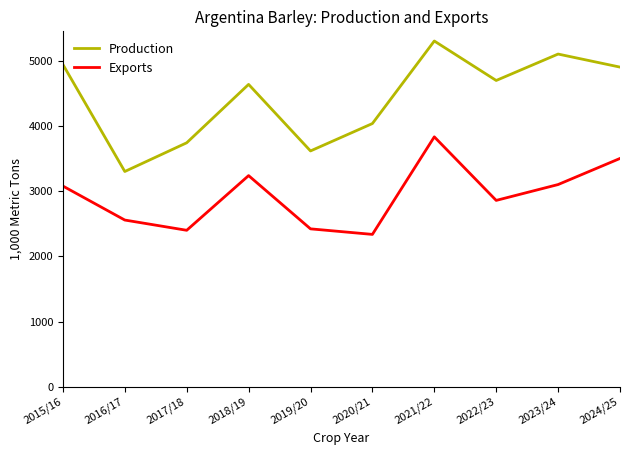

Rank the series by their maximum value, from lowest to highest.

Exports, Production